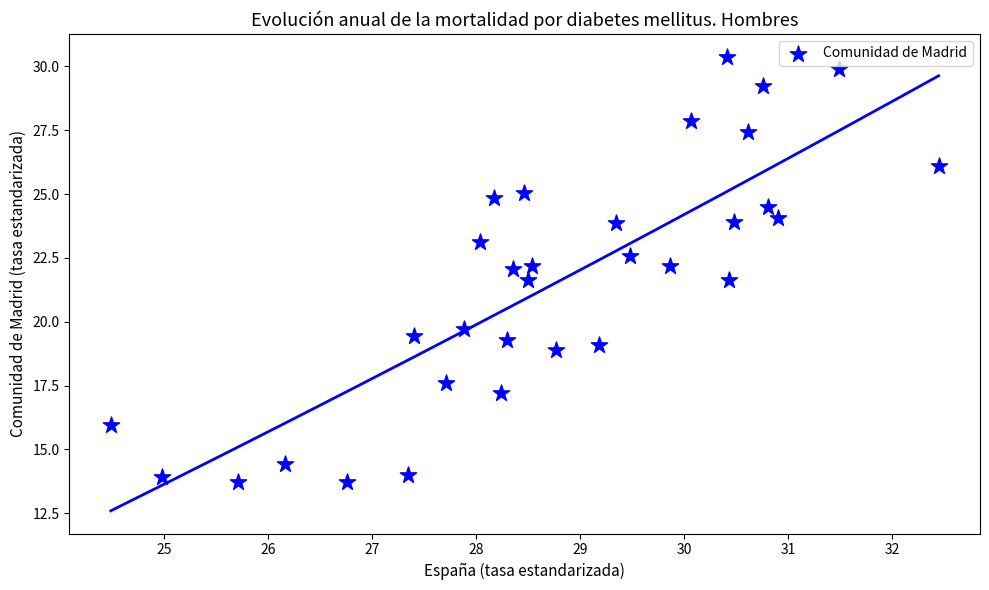

What is the range of Y values (max minus min)?

16.7